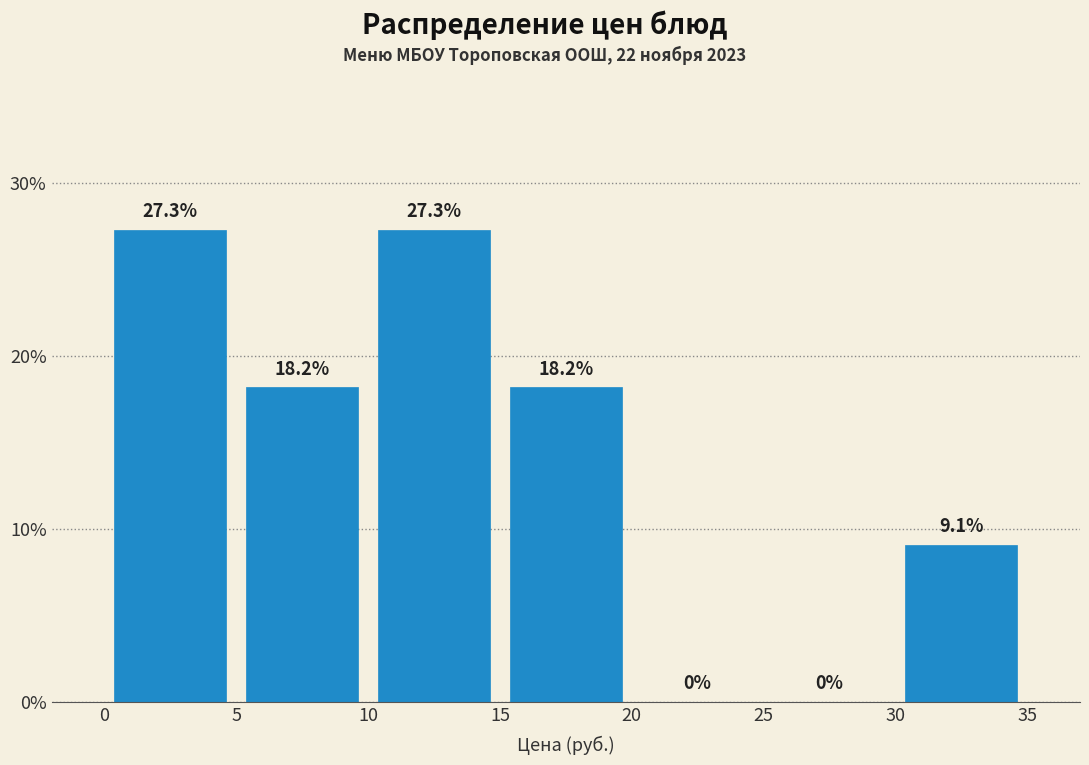

Reading left to right, transcribe this chart: for each bar, give the range it covers on the x-axis and its height.

0 to 5: 27.3
5 to 10: 18.2
10 to 15: 27.3
15 to 20: 18.2
20 to 25: 0.0
25 to 30: 0.0
30 to 35: 9.1